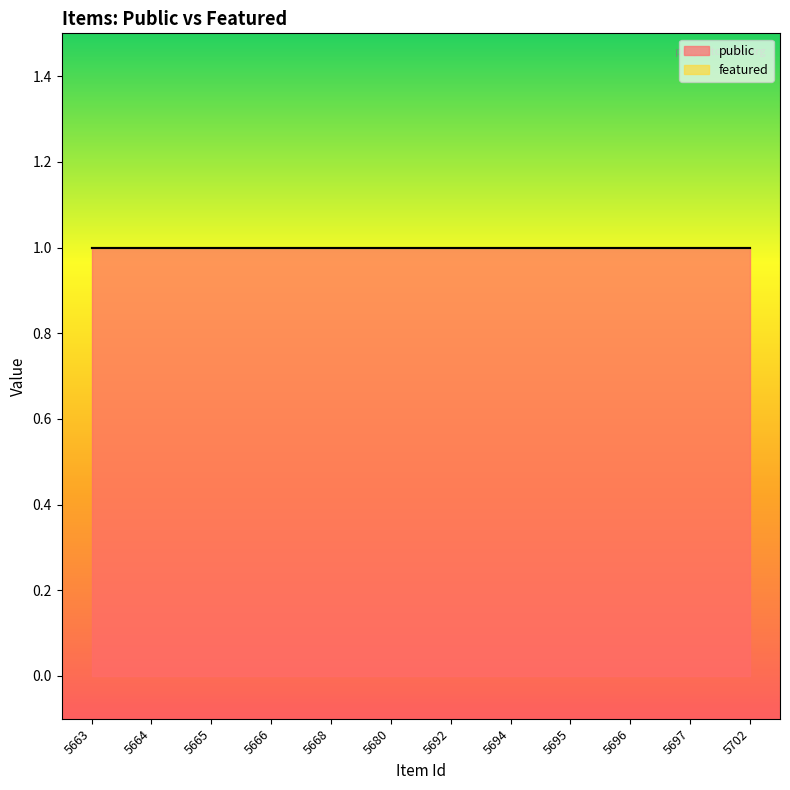

Is the value of public at 5665 greater than the value of featured at 5663?

Yes